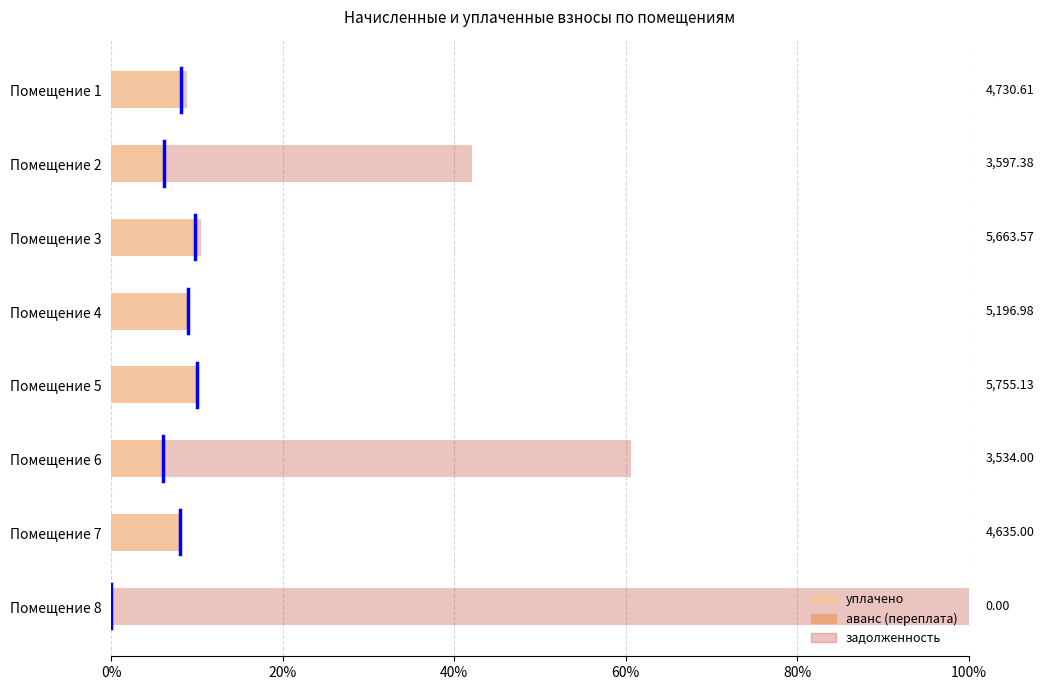

How many data points does each series have?

8